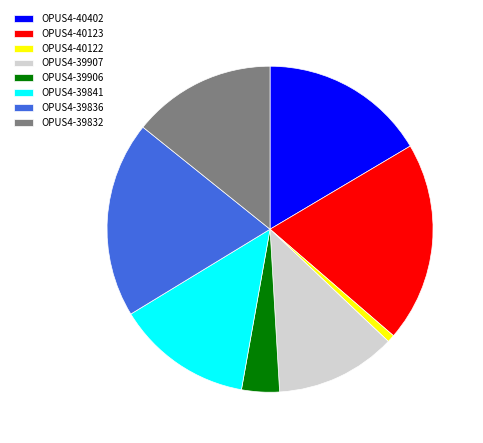

Is the sum of OPUS4-39841 and OPUS4-39907 greater than half?

No